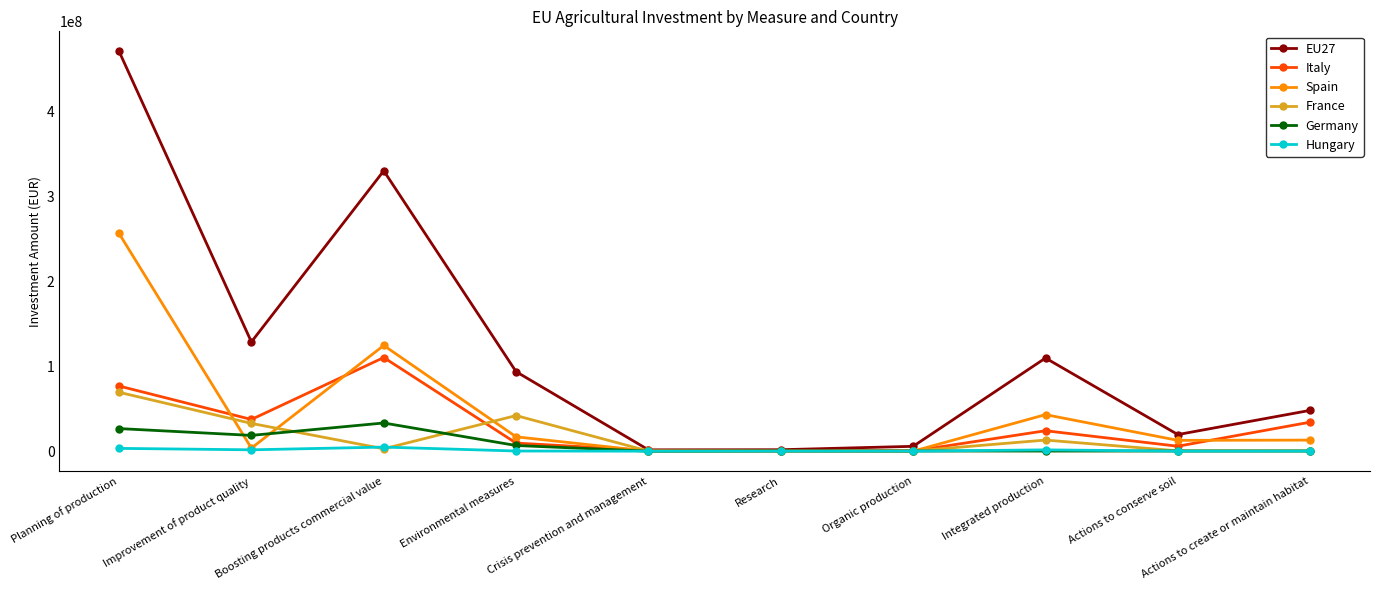

What is the sum of all Spain values?

470693112.0